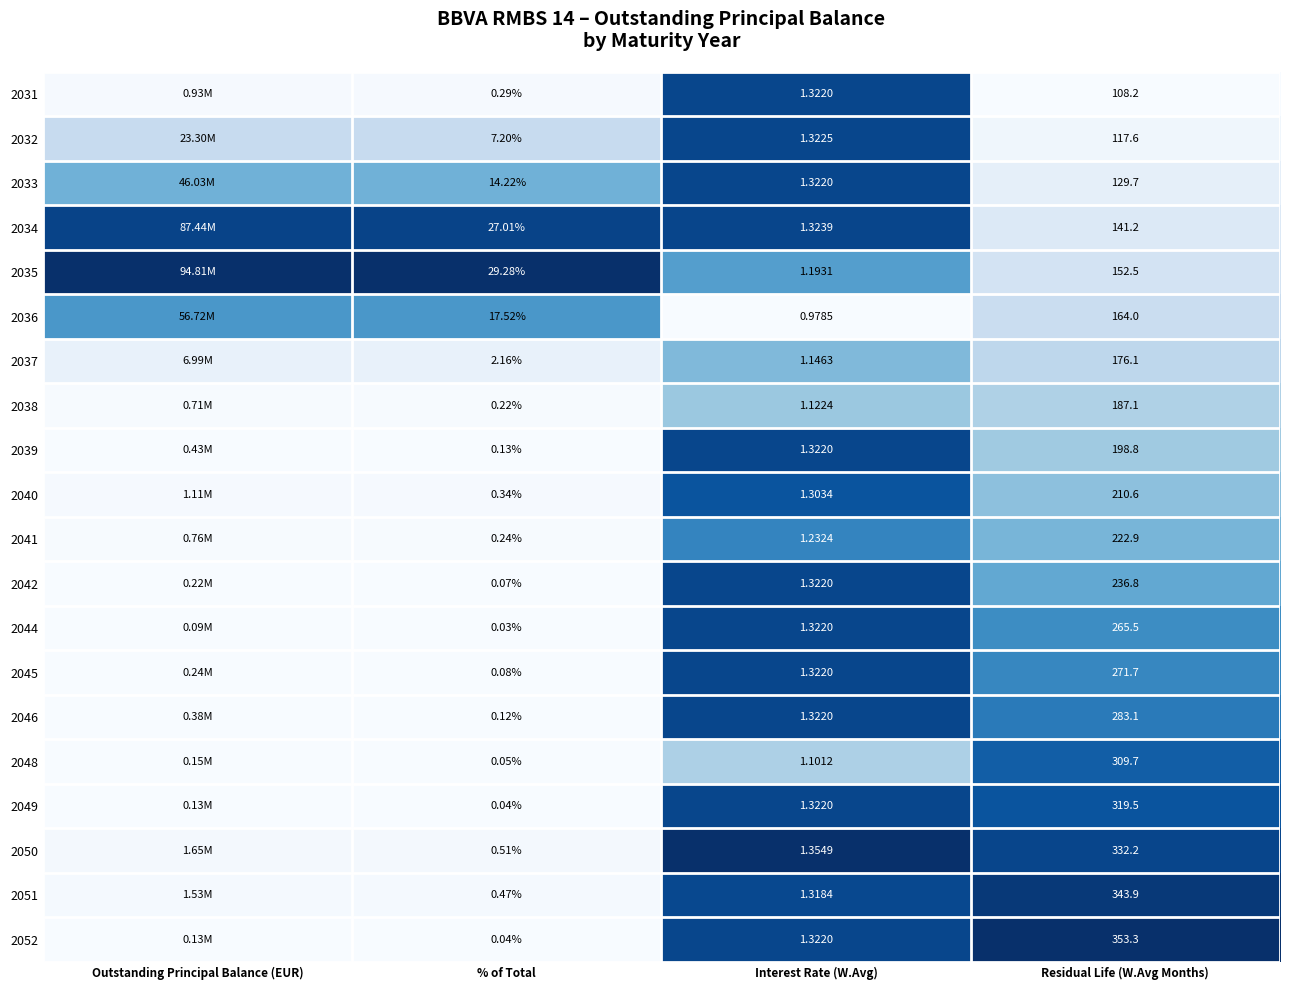

Is the value of 2033 at Residual Life (W.Avg Months) greater than the value of 2031 at Interest Rate (W.Avg)?

Yes